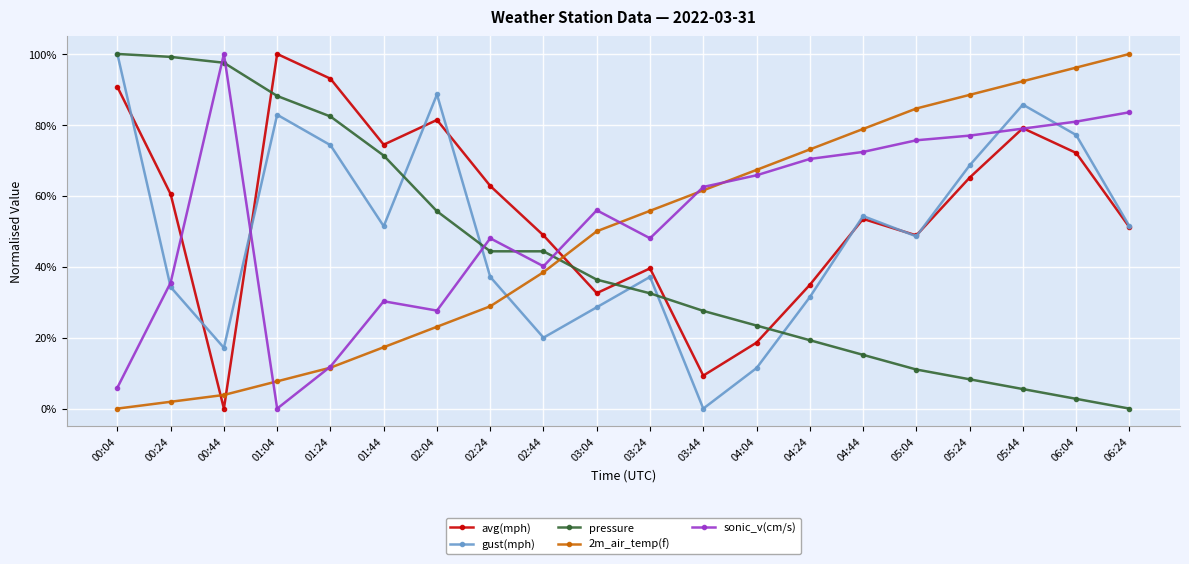

How many lines are shown in the chart?

5